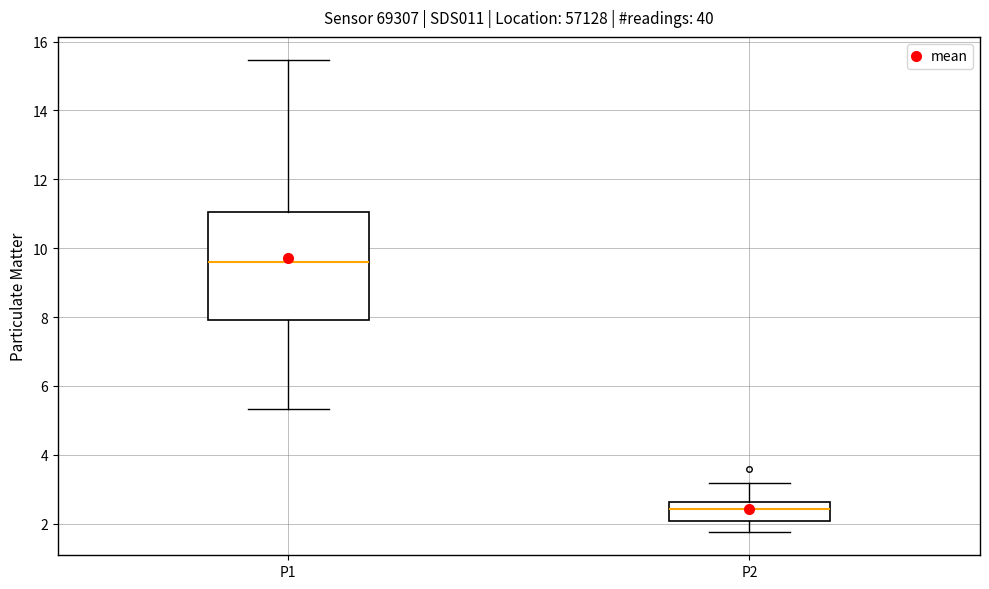

Reading left to right, transcribe this box plot: for each box, give where its median line is, the range the box spans, and where its two whiskers end, as read against the y-axis. The values are not printed on the chart, so give them approximately, as read against the axis.

P1: median 9.6, box 8.0 to 11.0, whiskers 5.4 to 15.4
P2: median 2.4, box 2.0 to 2.6, whiskers 1.8 to 3.2